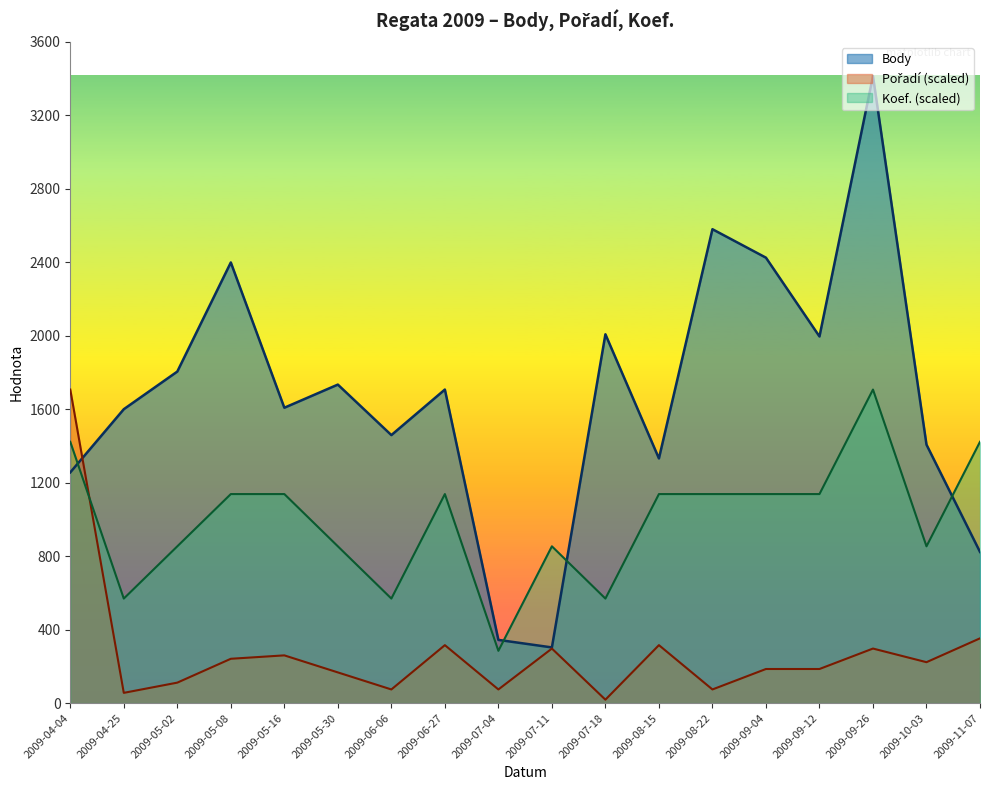

List the labels in order of Koef. value, largest first.

2009-09-26, 2009-04-04, 2009-11-07, 2009-05-08, 2009-05-16, 2009-06-27, 2009-08-15, 2009-08-22, 2009-09-04, 2009-09-12, 2009-05-02, 2009-05-30, 2009-07-11, 2009-10-03, 2009-04-25, 2009-06-06, 2009-07-18, 2009-07-04